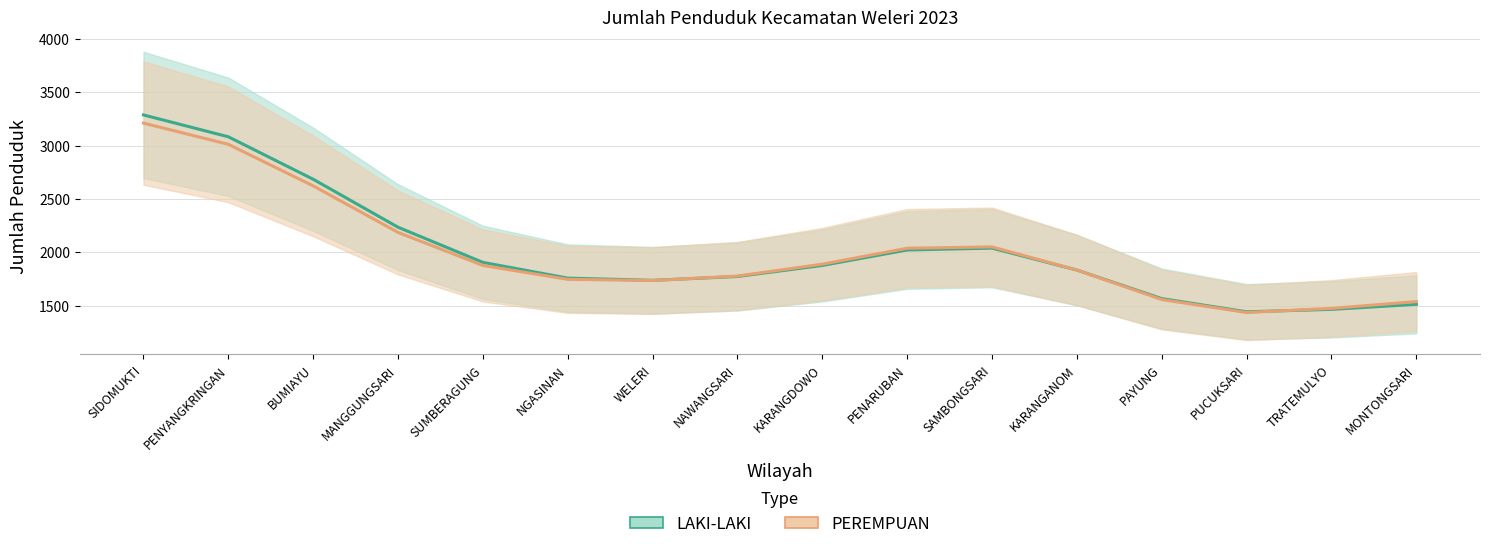

True or false: PEREMPUAN and LAKI-LAKI intersect in this chart.

True